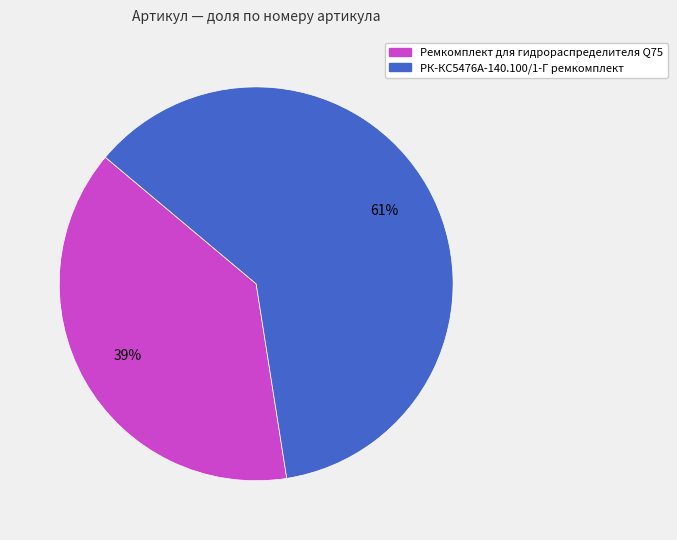

Which category has the biggest portion of the pie?

РК-КС5476А-140.100/1-Г ремкомплект